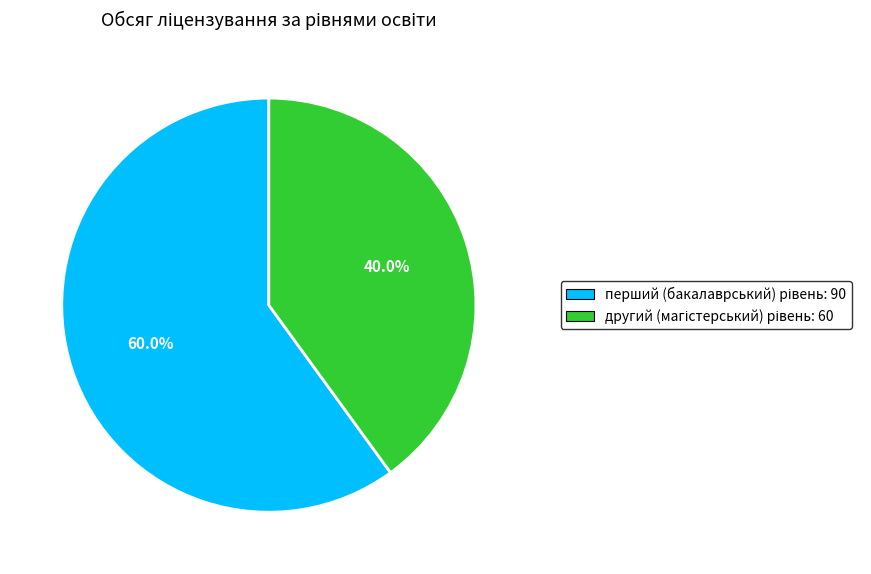

Is there a majority slice in this chart?

Yes